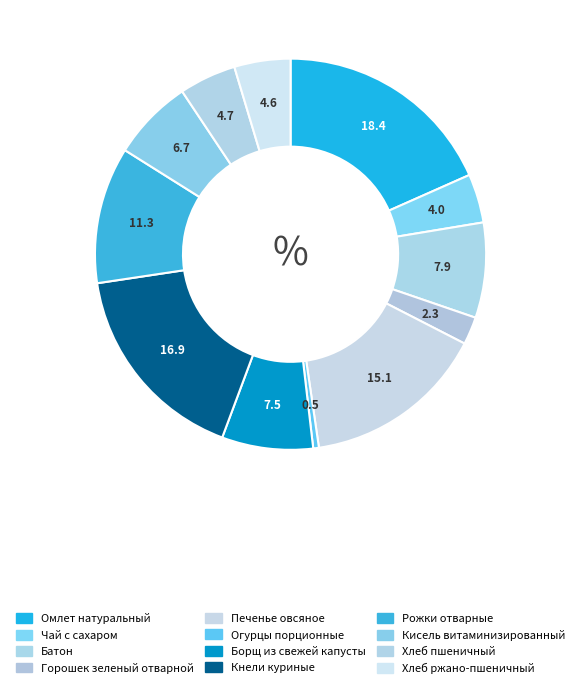

Is Хлеб ржано-пшеничный the majority of the pie?

No